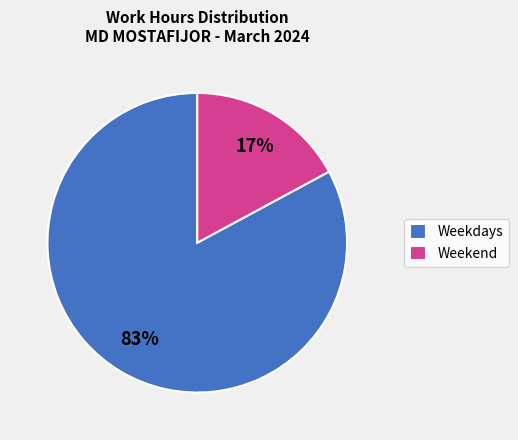

How many slices are in this pie chart?

2